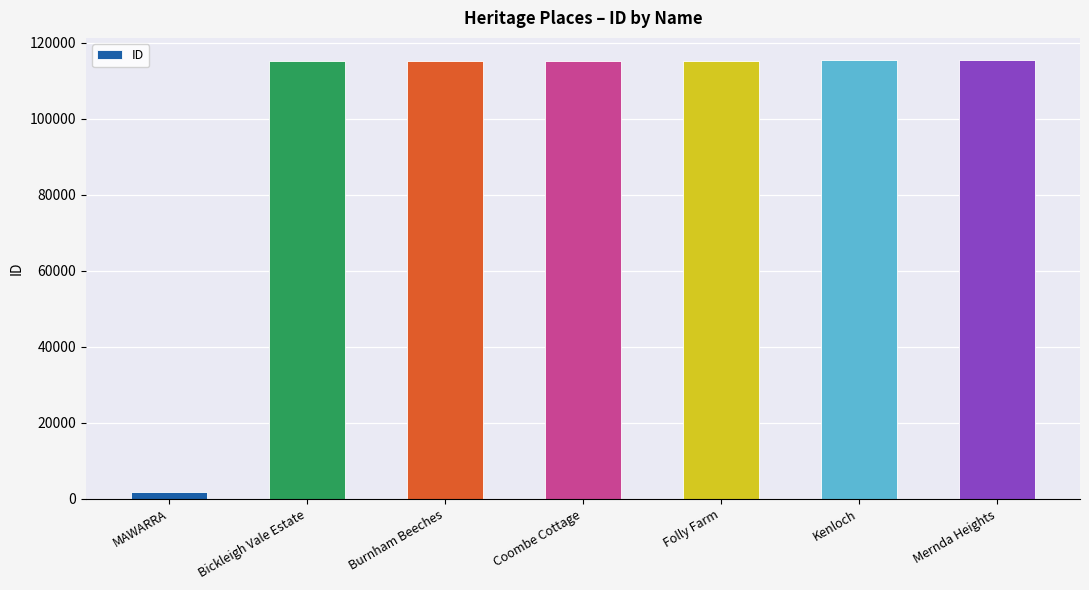

Is it true that the value at Bickleigh Vale Estate is 75093?

False